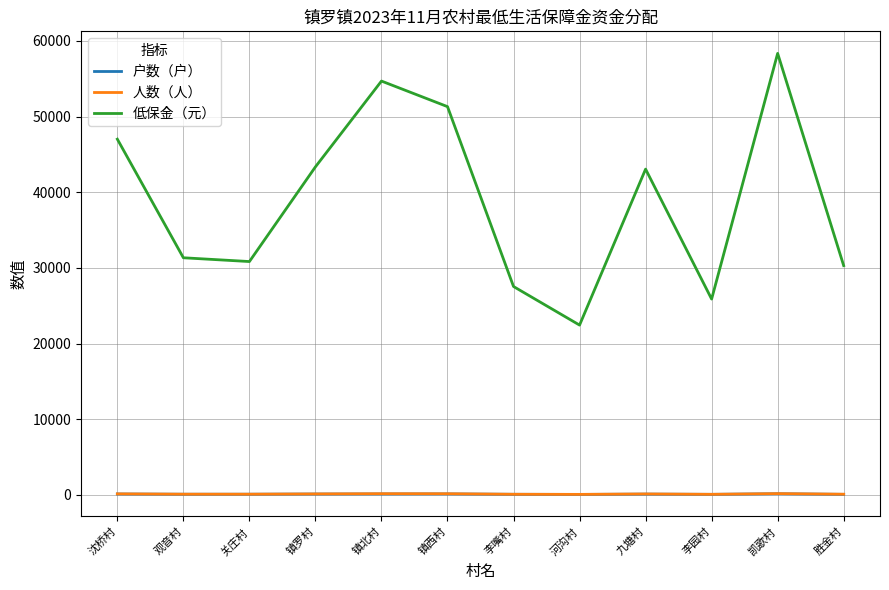

In 低保金（元）, how many points are lower than both neighbors (excluding endpoints)?

3